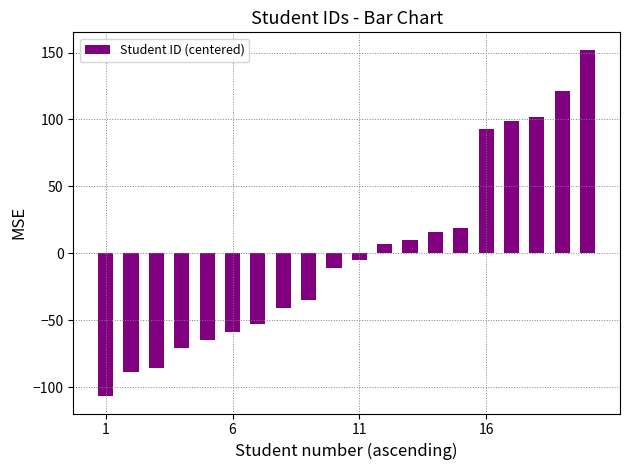

What is the difference between the maximum and minimum values?

259.0